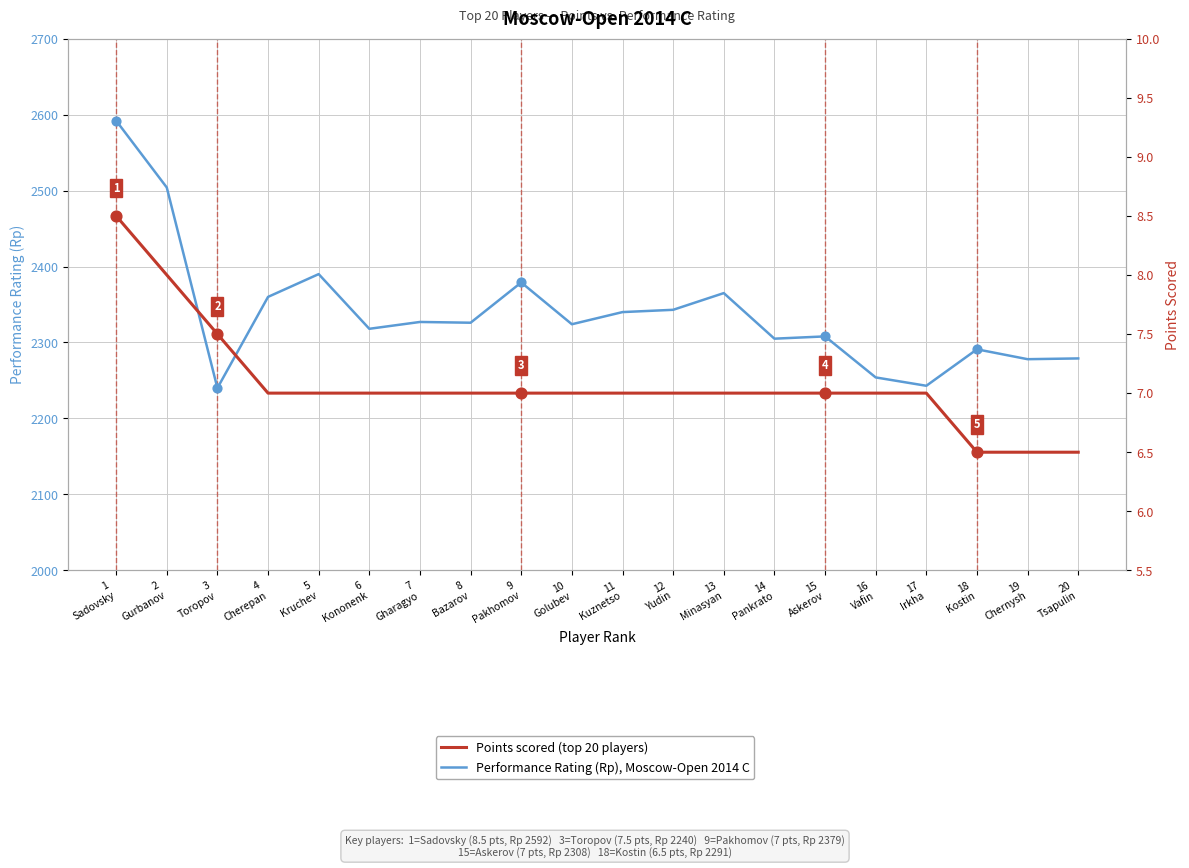

Is the value of Points scored at 13
Minasyan greater than the value of Performance Rating (Rp) at 10
Golubev?

No